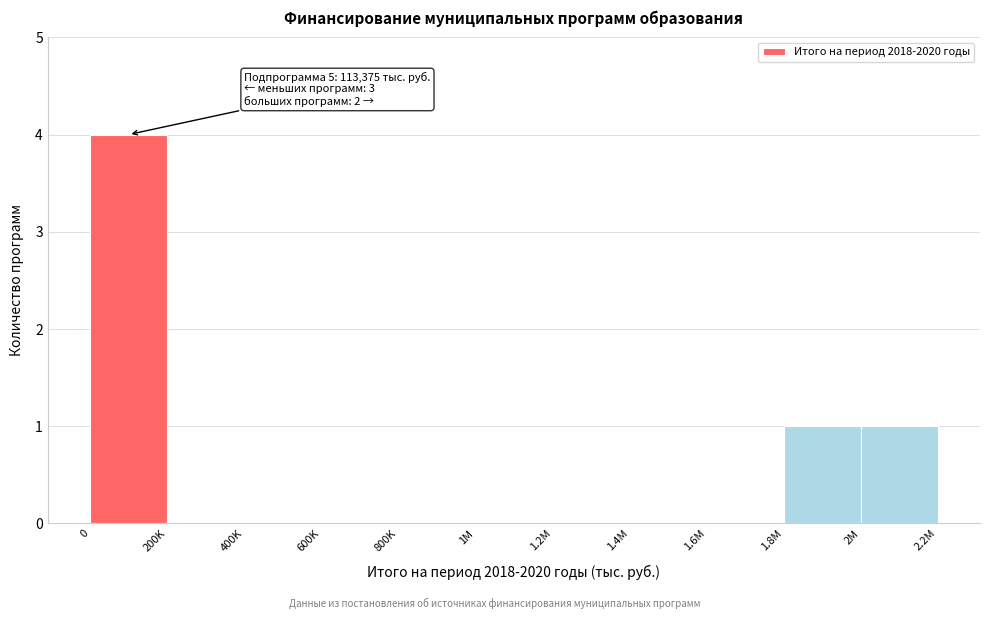

Reading left to right, extract all data points from this chart.

0=4	200K=0	400K=0	600K=0	800K=0	1M=0	1.2M=0	1.4M=0	1.6M=0	1.8M=1	2M=1